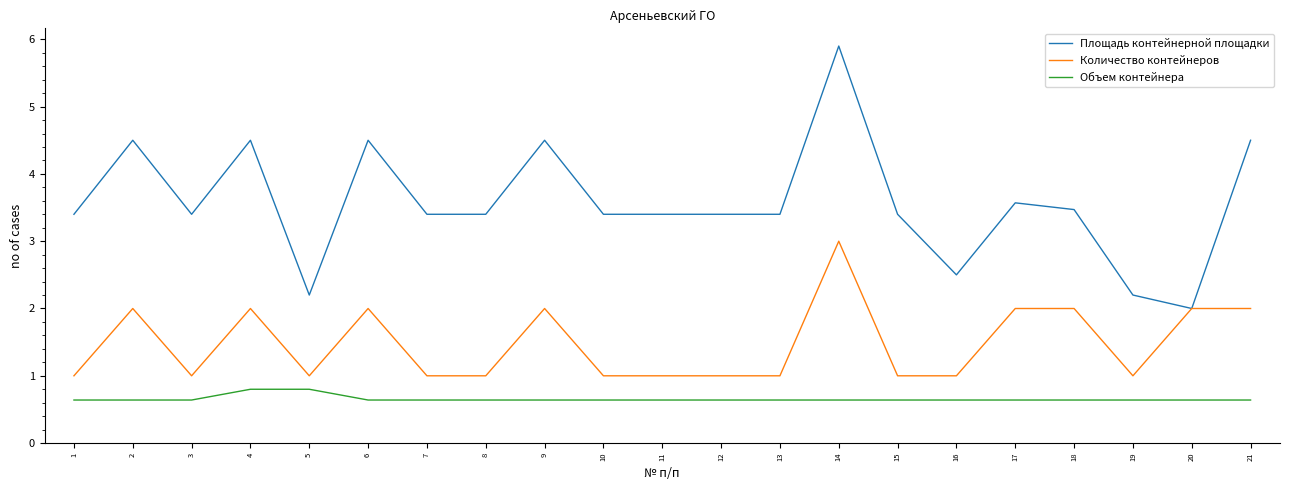

Which series has the largest total across all categories?

Площадь контейнерной площадки